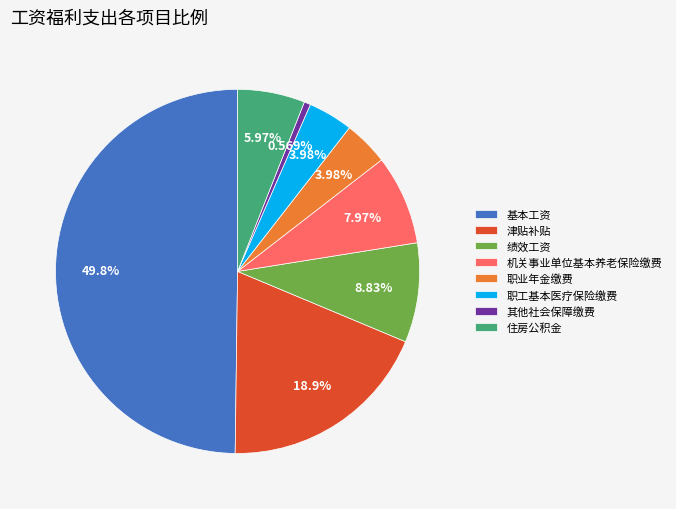

What portion of the pie excludes 津贴补贴?

81.1%